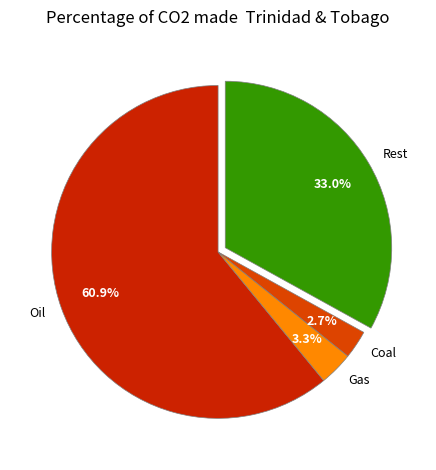

Rank the categories by value from highest to lowest.

Oil, Rest, Gas, Coal